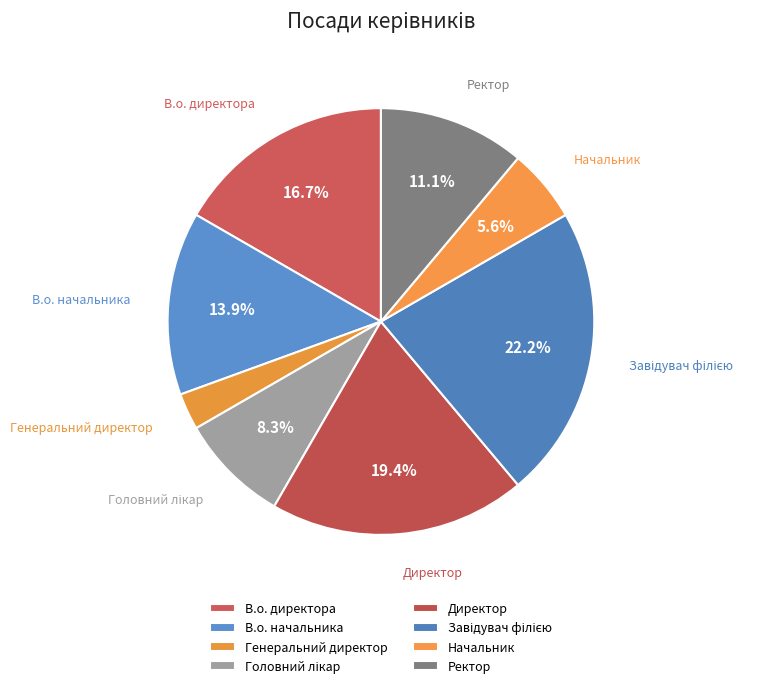

What is the change in value from В.о. директора to Завідувач філією?

+2